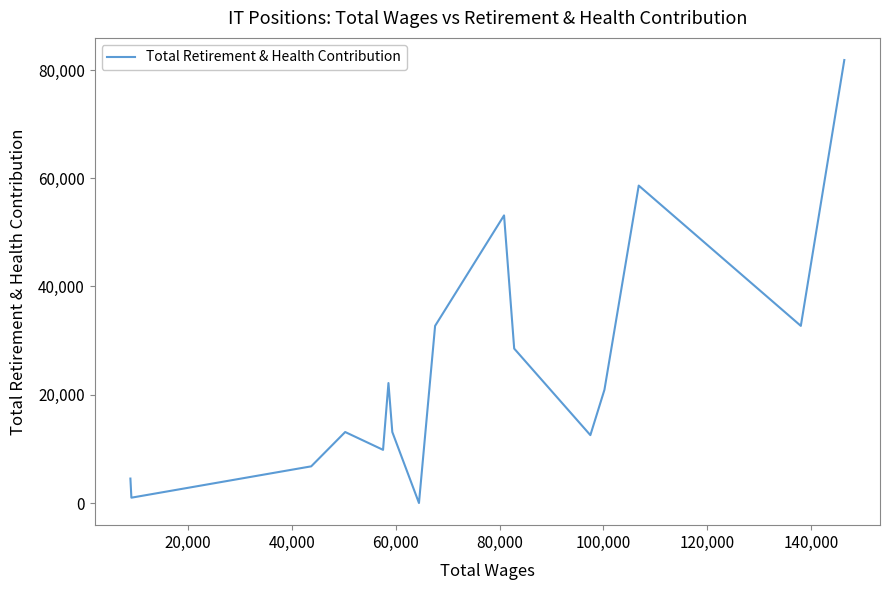

Does the chart display data point markers on the line(s)?

No